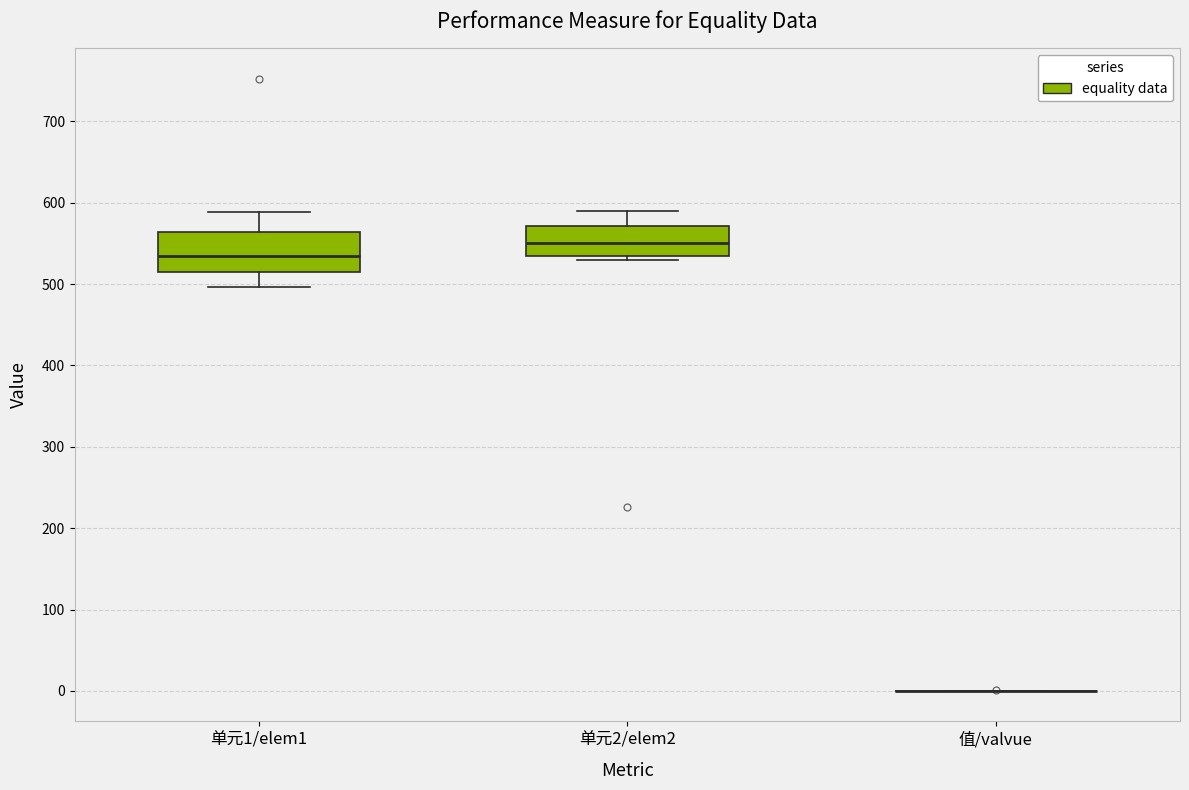

Reading left to right, read every box against the y-axis: the position of its median line, the range the box covers, and the ends of its whiskers. The values are not printed on the chart, so give them approximately, as read against the axis.

单元1/elem1: median 530, box 510 to 560, whiskers 500 to 590
单元2/elem2: median 550, box 530 to 570, whiskers 530 (just below the box's lower edge) to 590
值/valvue: box collapsed to a line at 0, whiskers 0 to 0